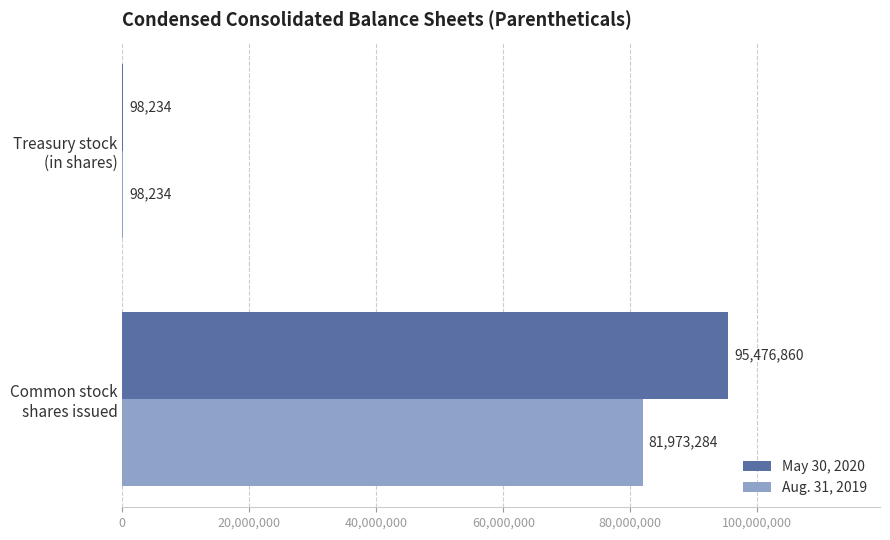

Which series has the largest total across all categories?

May 30, 2020